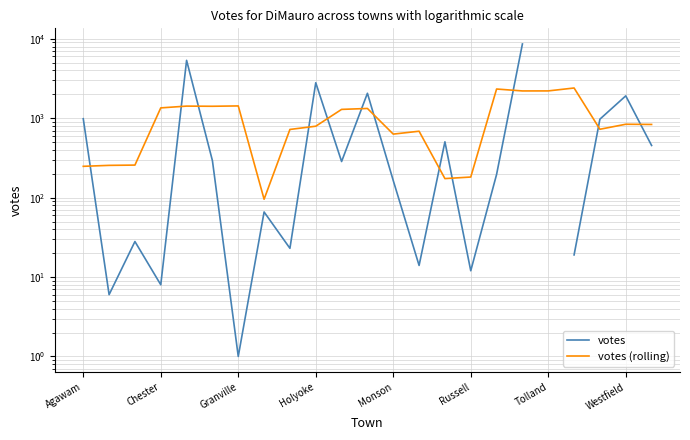

How many values in the votes (rolling) series are below 835?

11